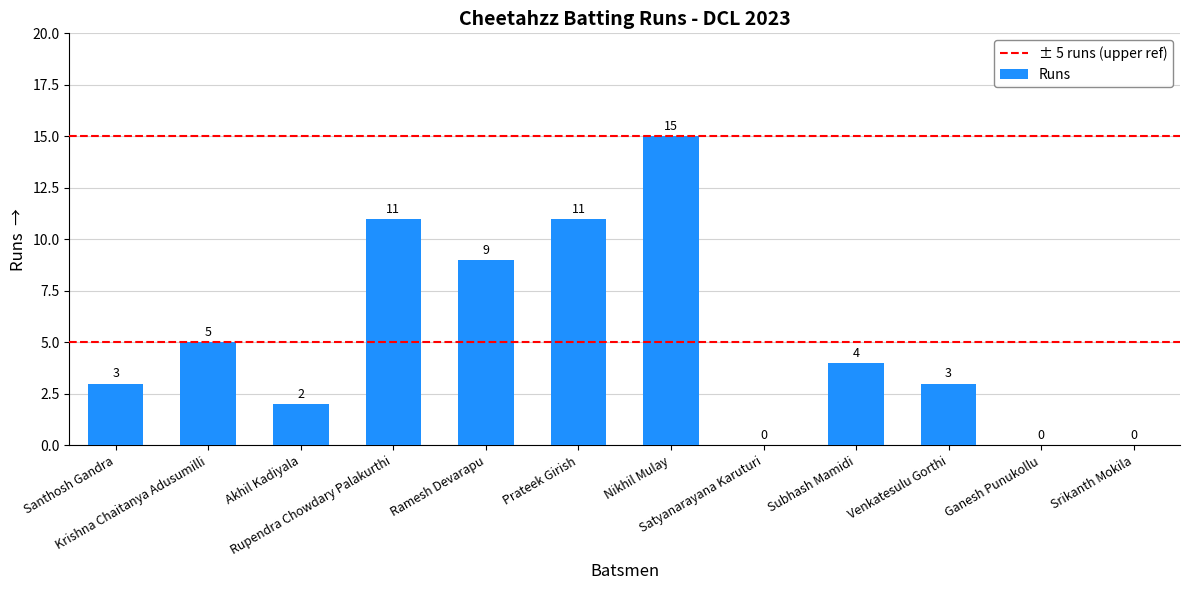

What is the maximum value shown in the chart?

15